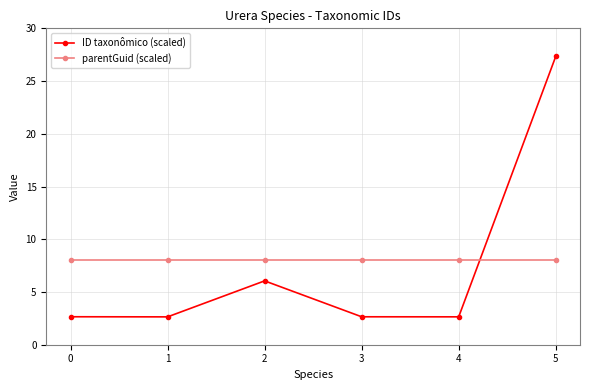

Rank the series by their maximum value, from lowest to highest.

parentGuid (scaled), ID taxonômico (scaled)